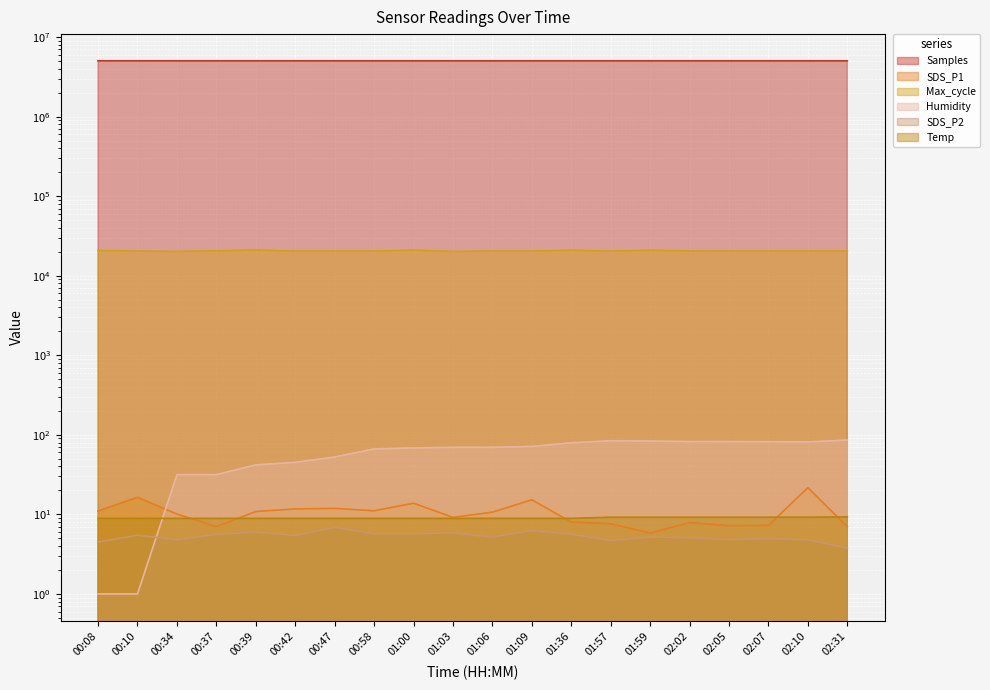

At which label is Max_cycle closest to 20586?

00:37